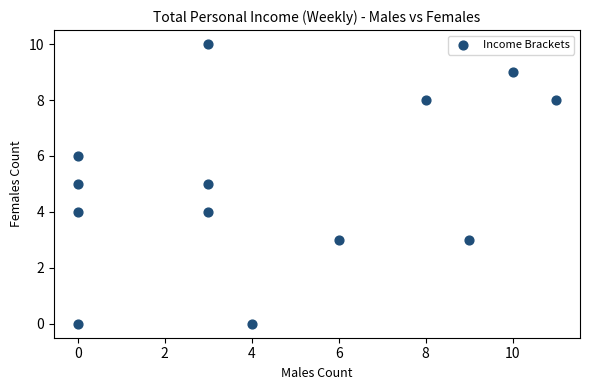

What is the range of X values (max minus min)?

11